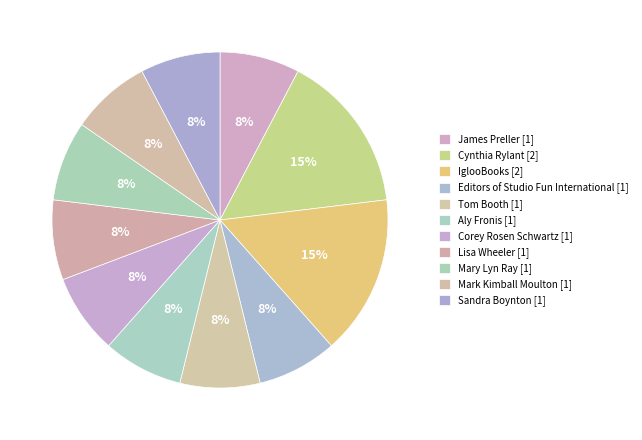

Count the number of slices in the pie.

11